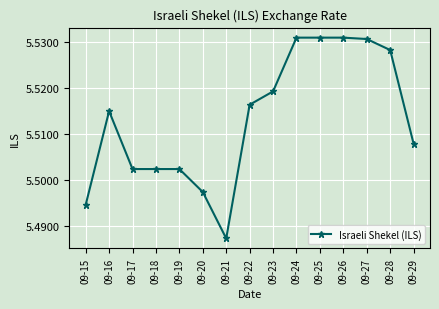

Is it true that the value at 09-25 is 8.5?

False